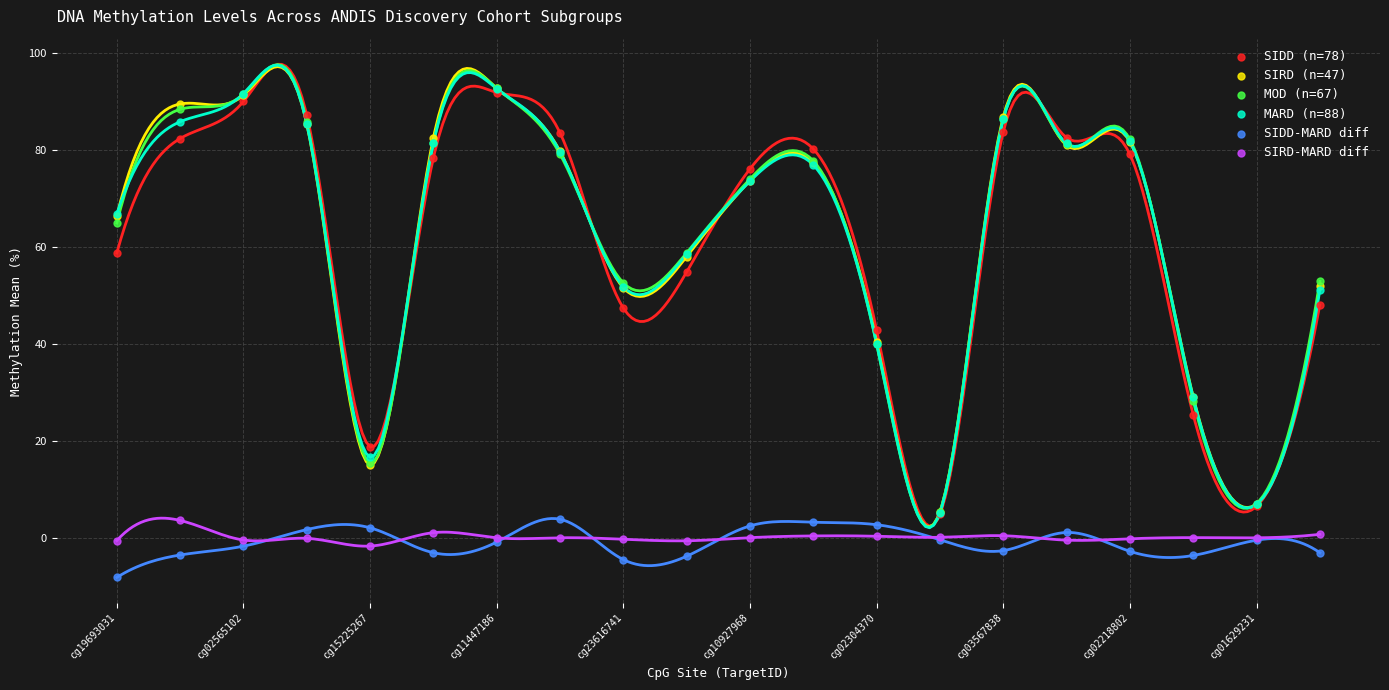

What are all the series names shown in the legend?

SIDD (n=78), SIRD (n=47), MOD (n=67), MARD (n=88), SIDD-MARD diff, SIRD-MARD diff